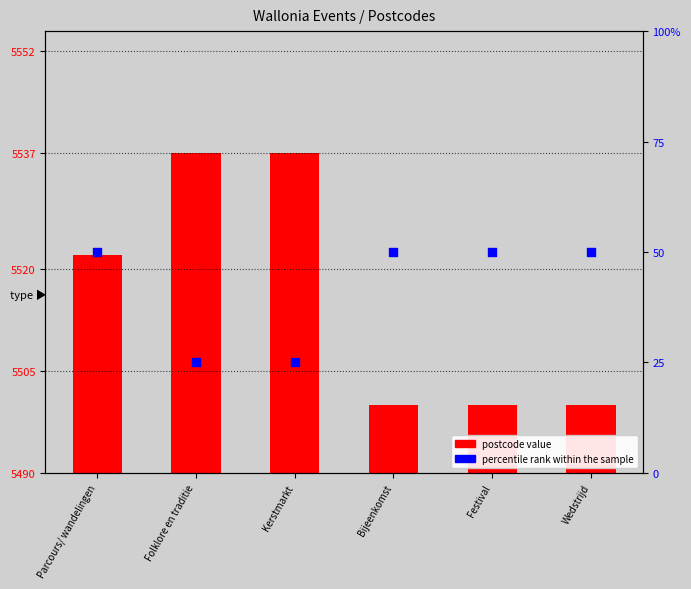

What is the ratio of the value at Bijeenkomst to the value at Parcours/ wandelingen?

1.0